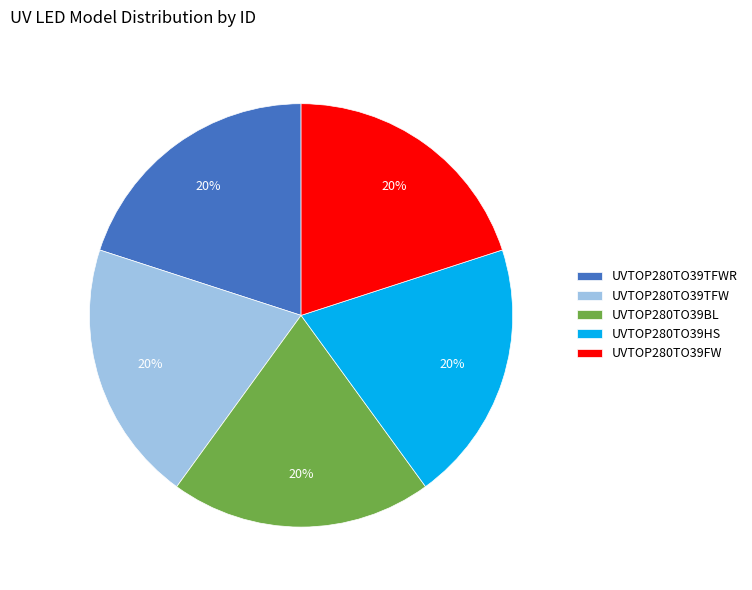

To the nearest percent, what is the average slice percentage?

20%